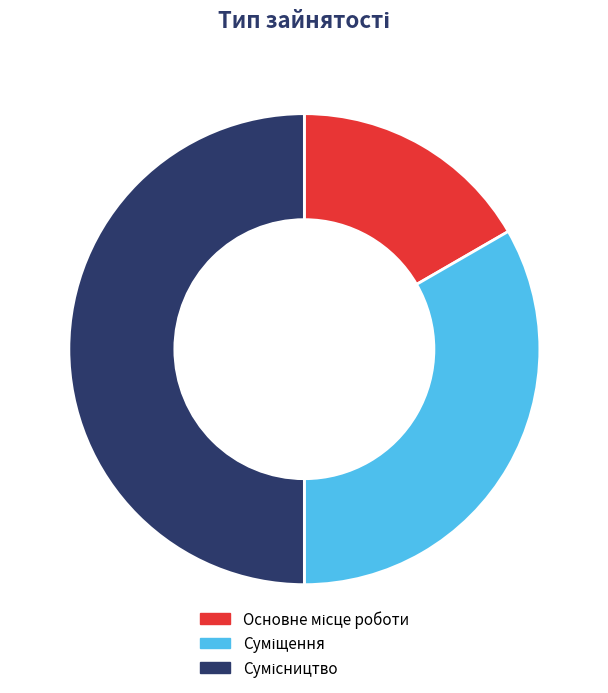

What is the smallest slice in the pie chart?

Основне місце роботи